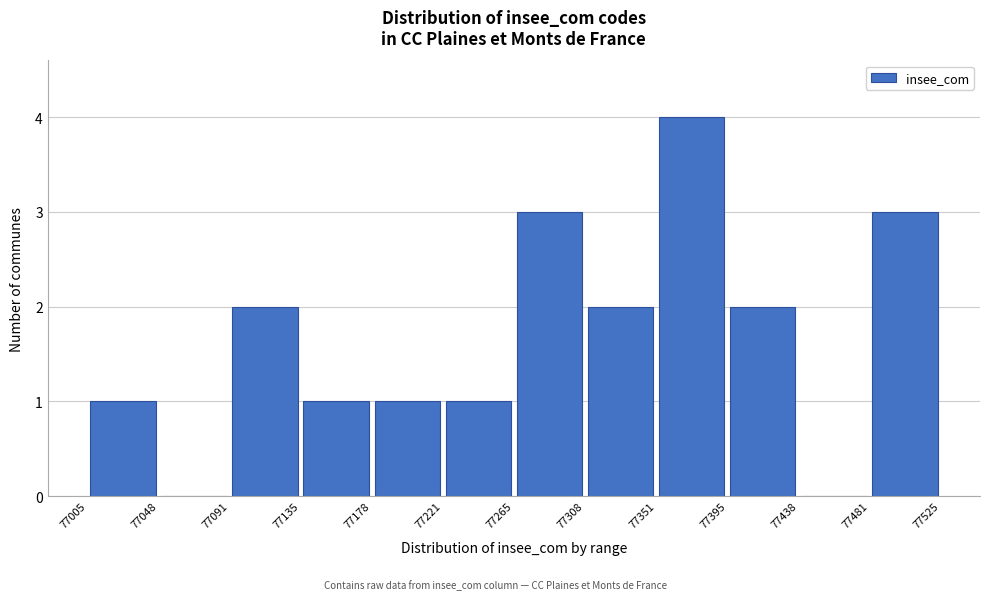

How tall is the bar that spans 77178 to 77221 on the x-axis? The values are not printed on the chart, so give them approximately, as read against the axis.

1